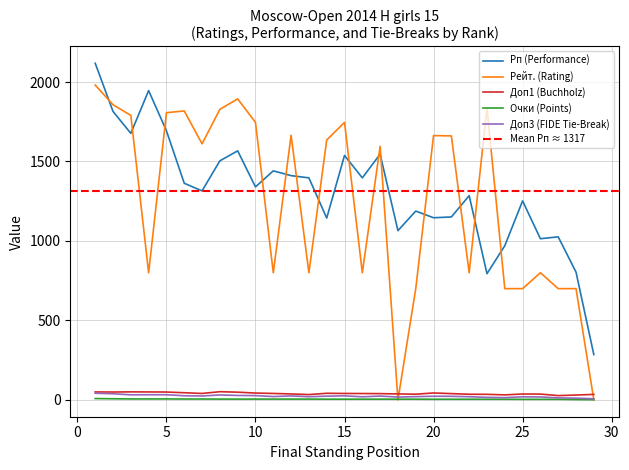

Which series changed the most between 20 and 27?

Рейт. (Rating)